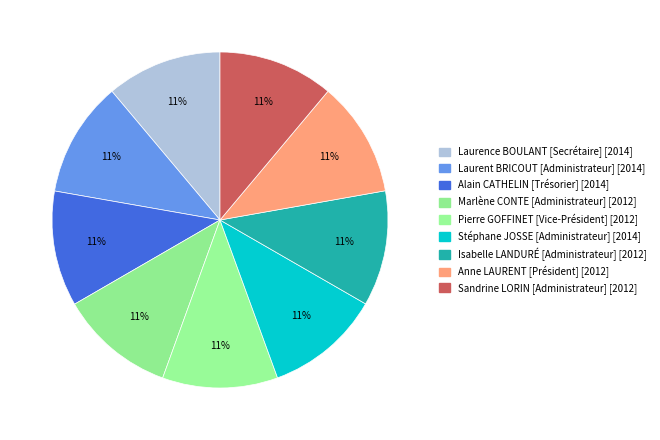

To the nearest percent, what portion does Laurence BOULANT represent?

11%